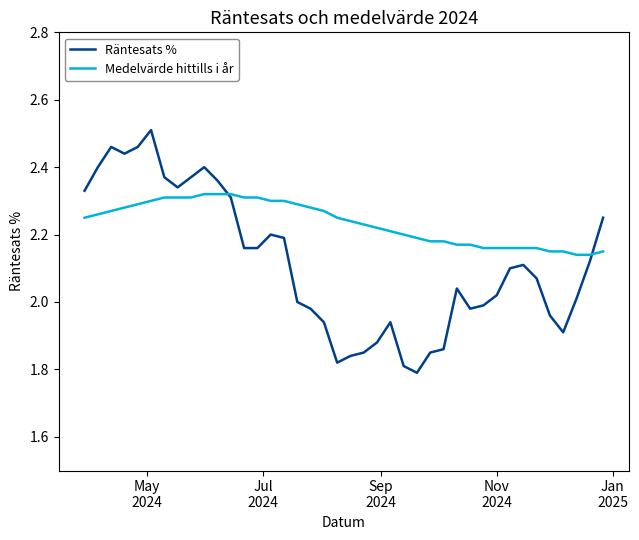

Does the chart display data point markers on the line(s)?

No